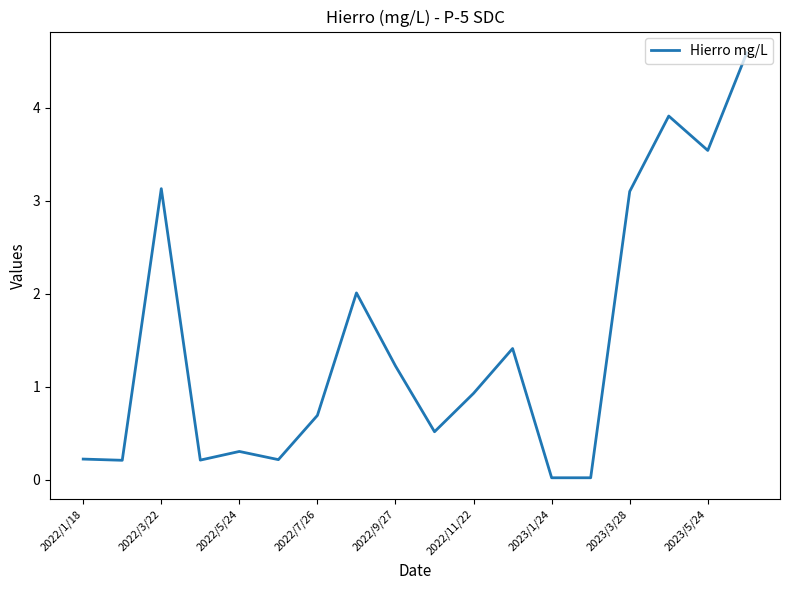

What is the difference between the maximum and minimum values?

4.6